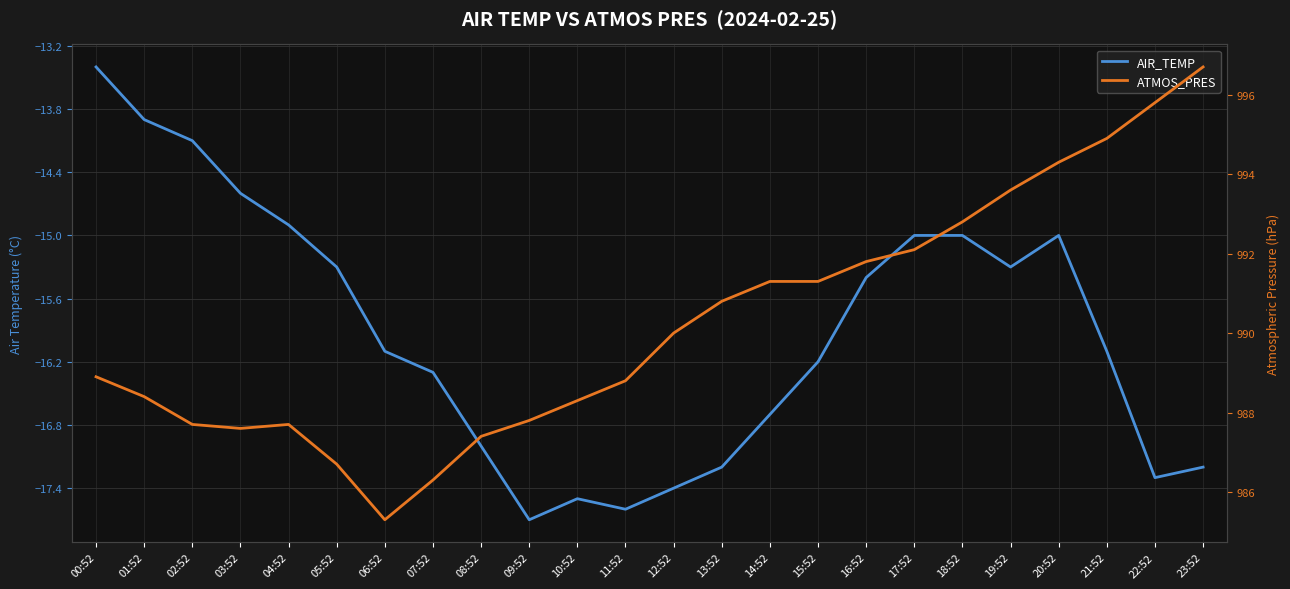

Which series has the widest spread of values?

ATMOS_PRES